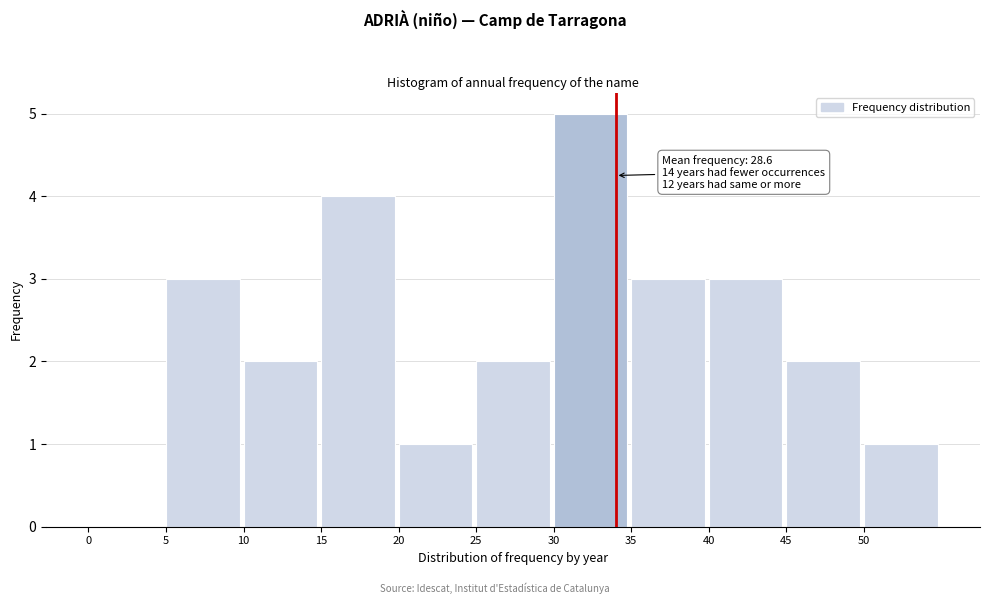

Over which range of the x-axis is the bar tallest?

30 to 35